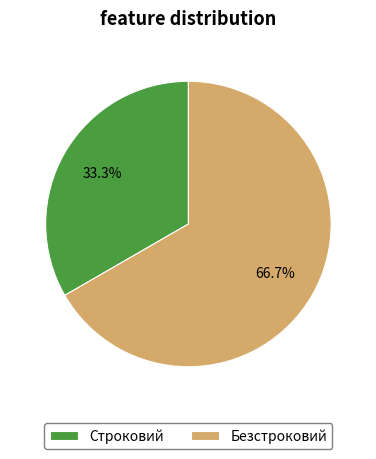

Which slice is the largest?

Безстроковий